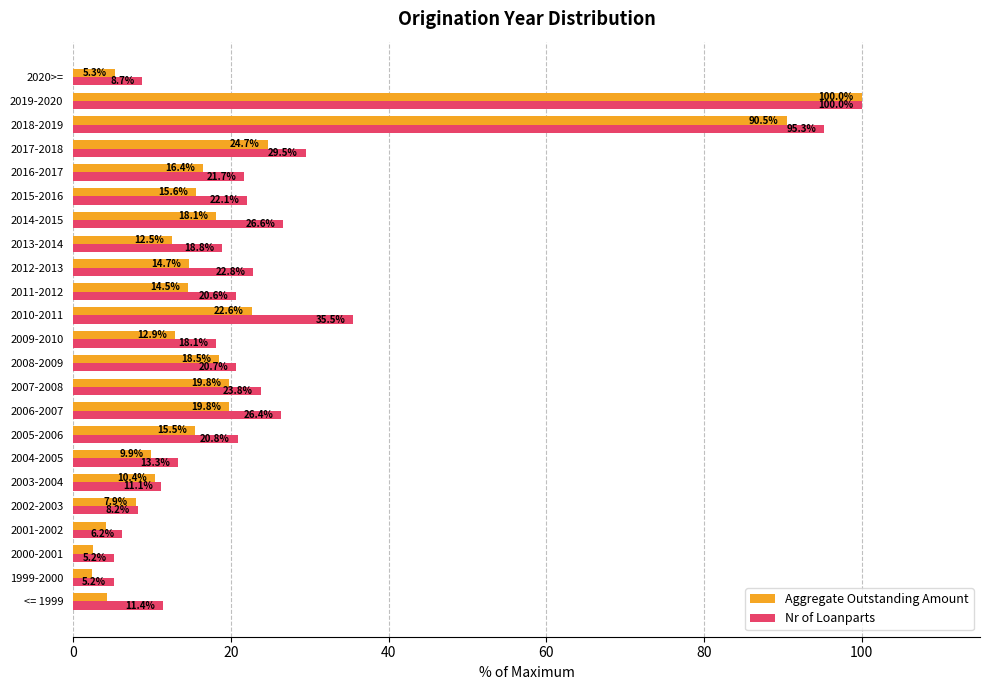

Is it true that Nr of Loanparts equals 32.4 at 2016-2017?

False